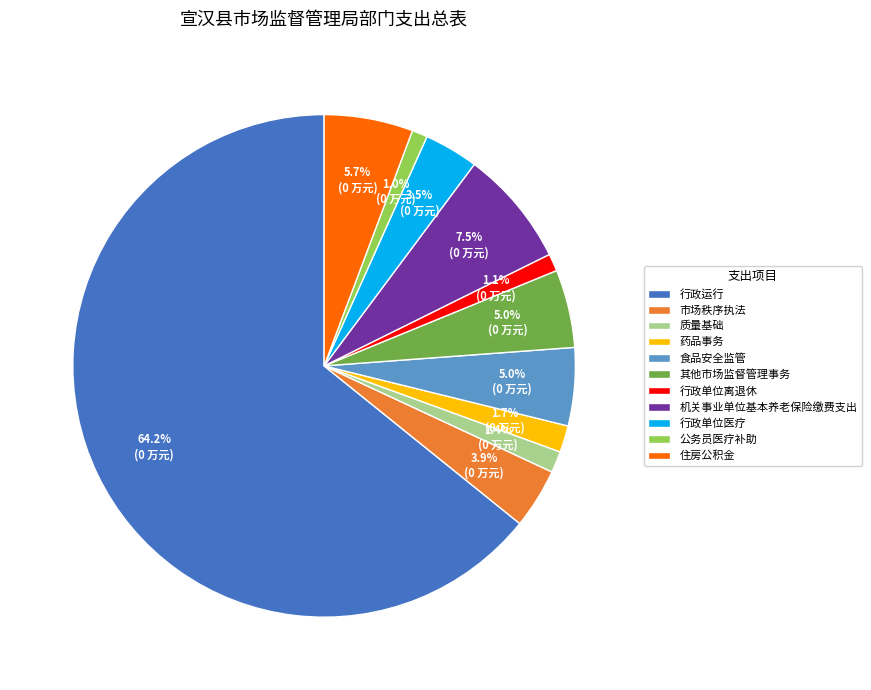

To the nearest percent, what percentage of the pie is 药品事务?

2%